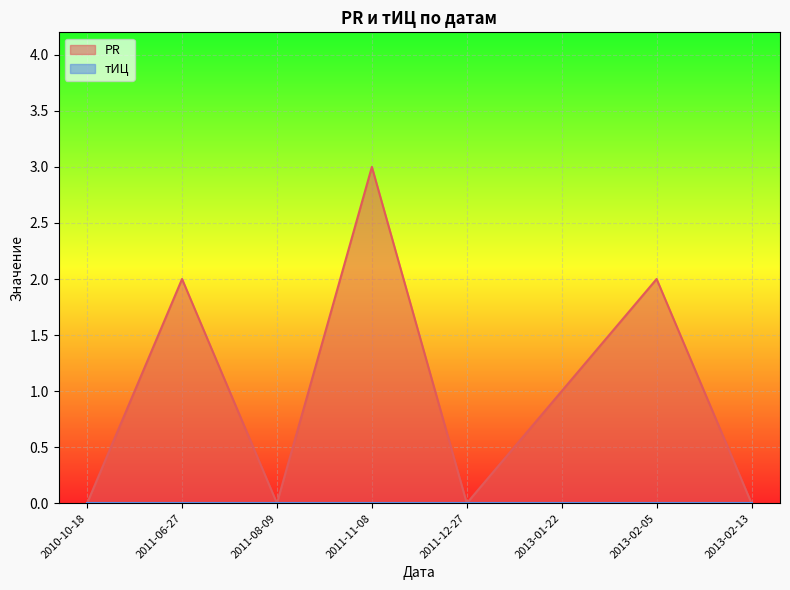

The value at 2011-08-09 is 2. True or false?

False